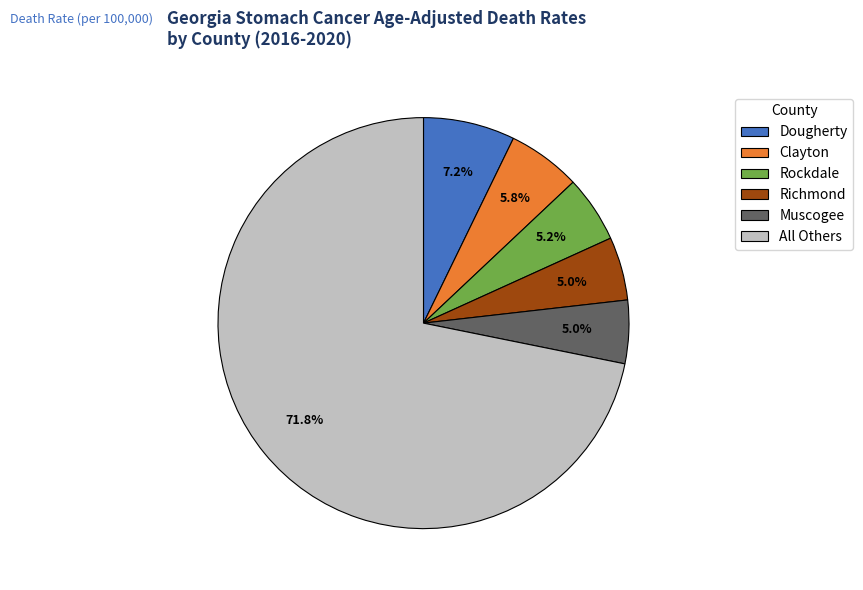

What is the largest slice in the pie chart?

All Others